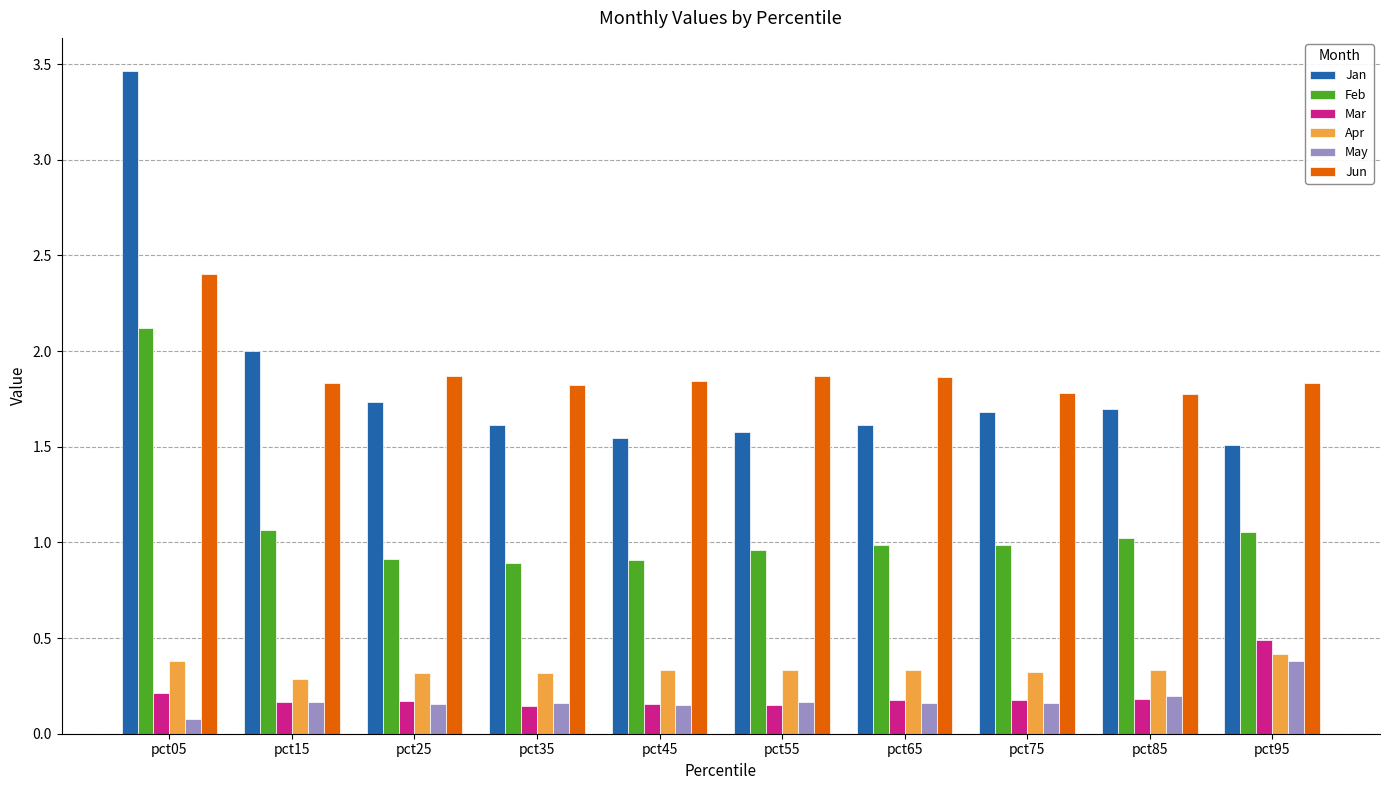

What is the difference between the maximum and second lowest values in the Jan series?

1.9